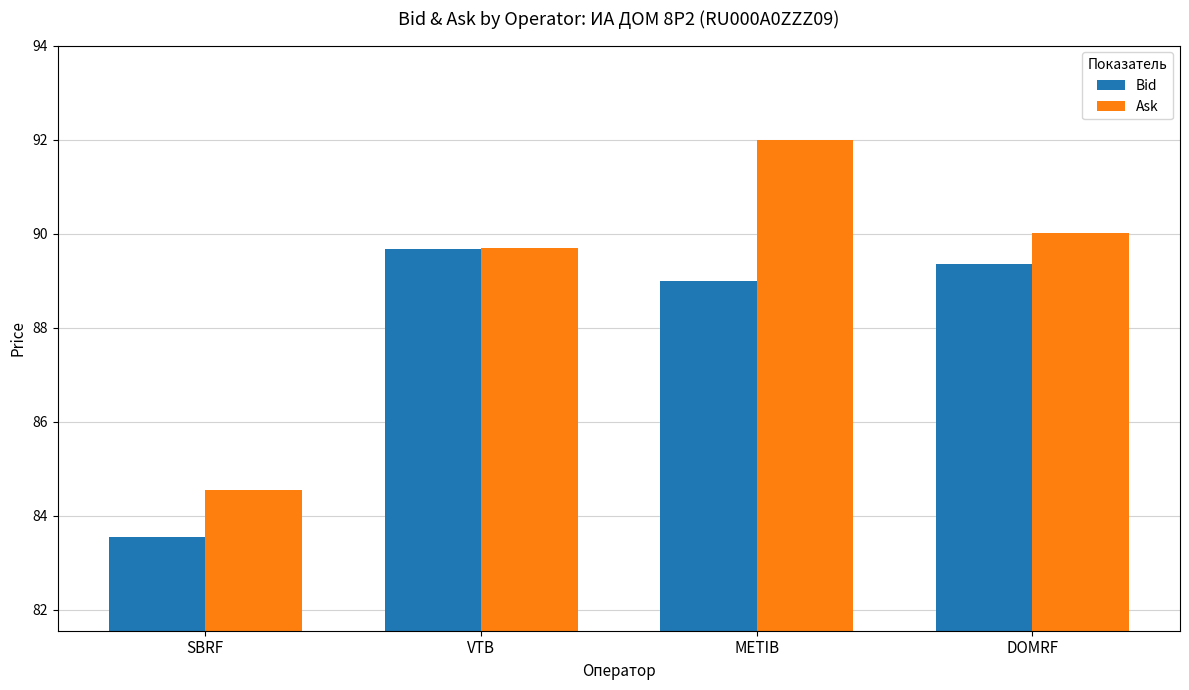

Are the bars horizontal?

No